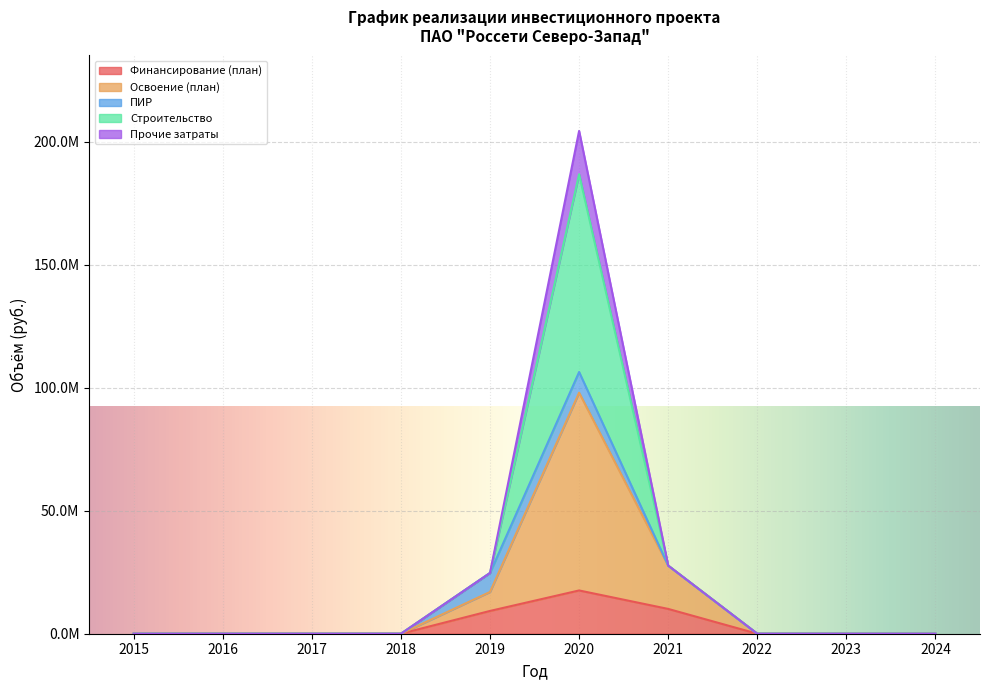

True or false: Финансирование (план) has a value of 3783493 at 2021.

False